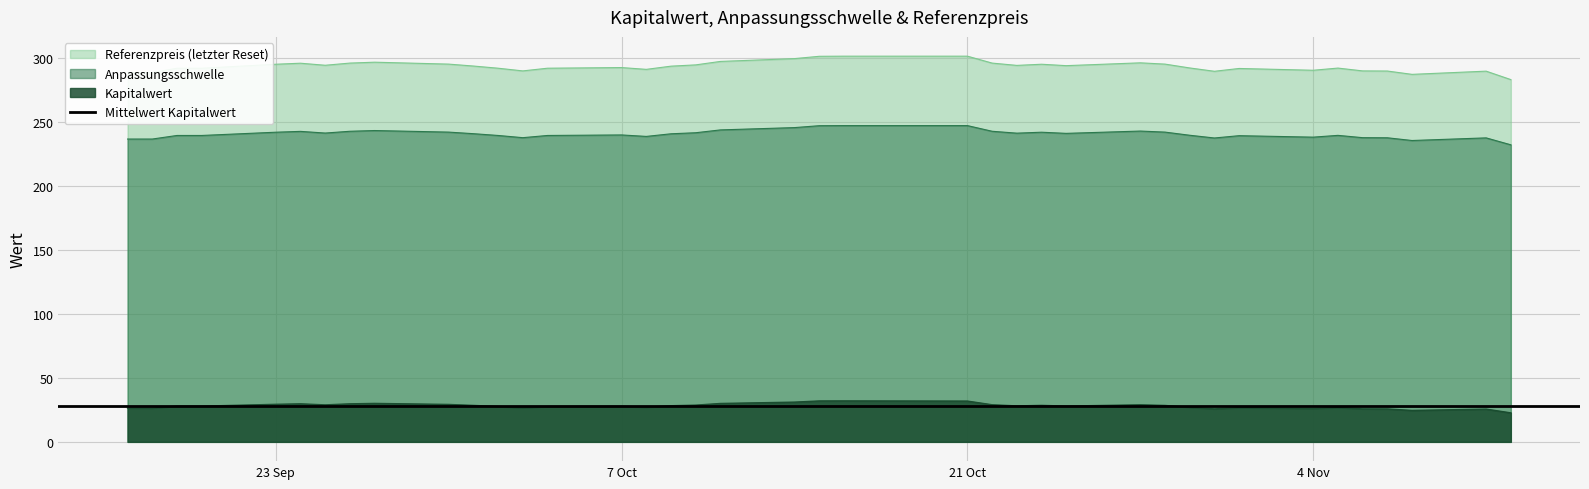

How many lines are shown in the chart?

3